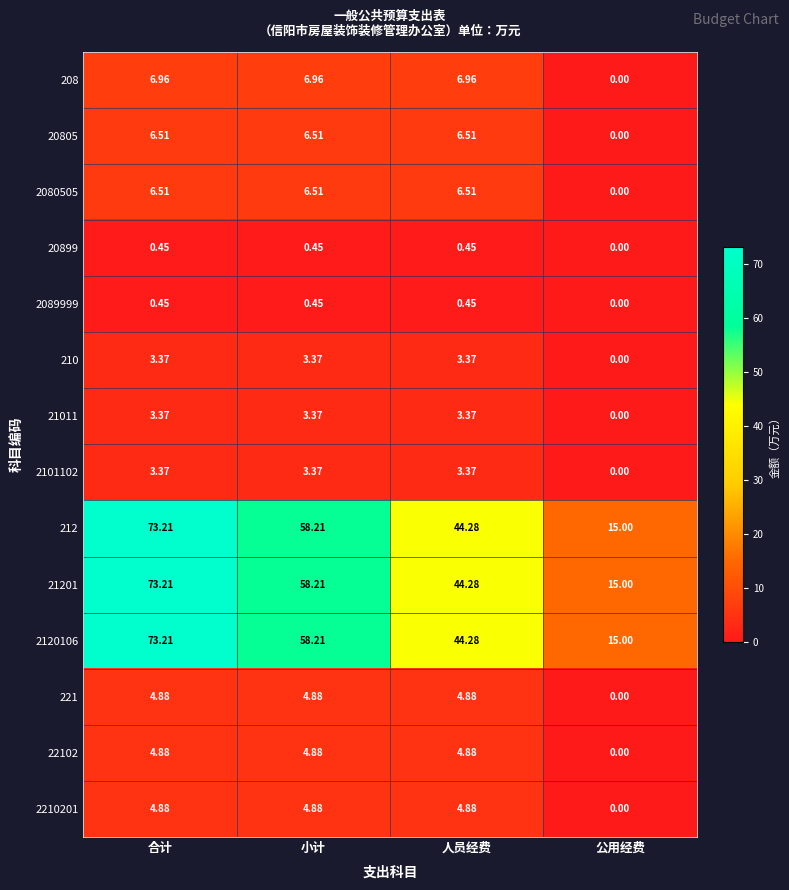

How many positive values does the 208 series have?

3